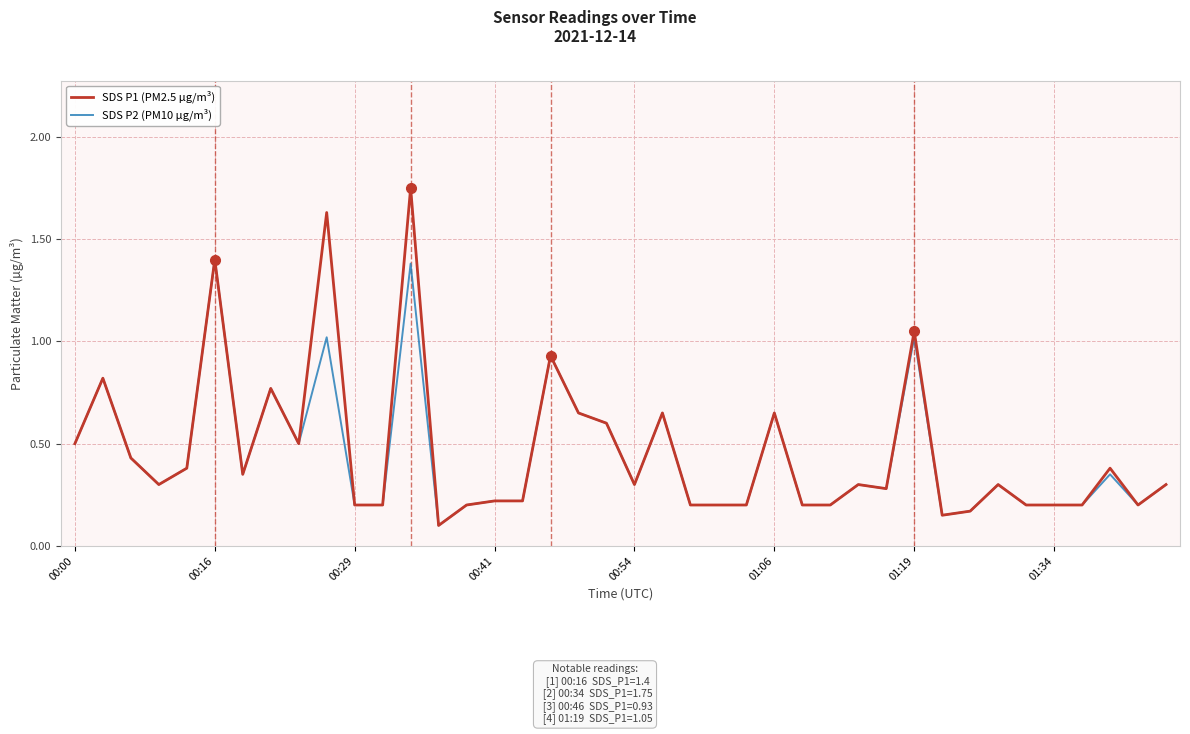

Which series has the largest range (max minus min)?

SDS P1 (PM2.5 µg/m³)